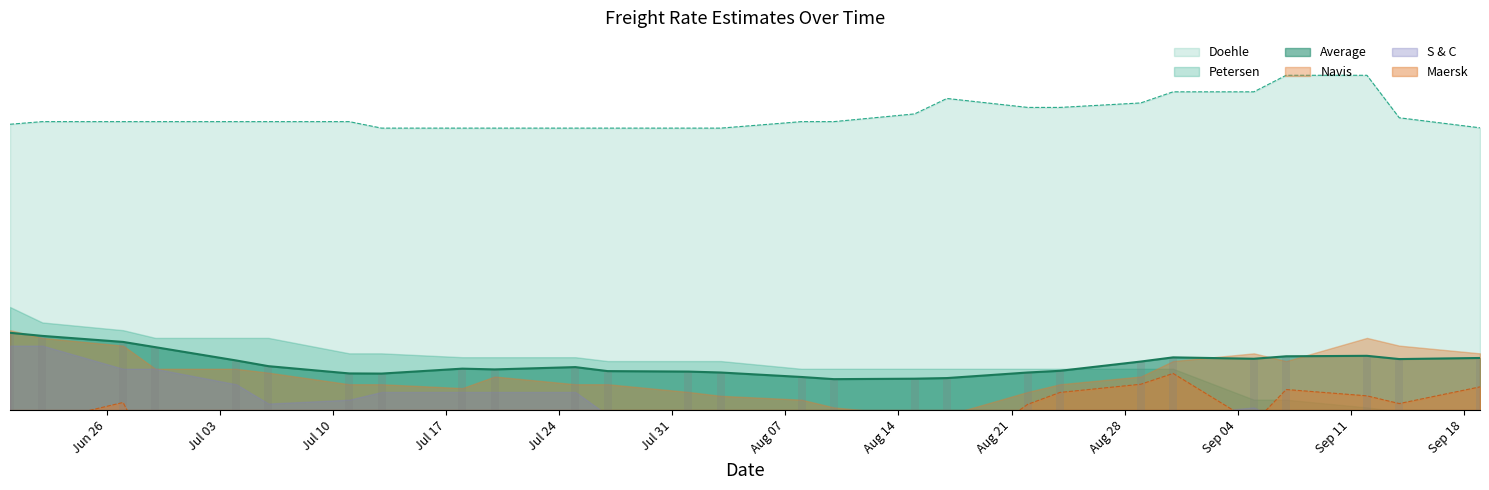

The value of Average at 08.08.2017 is 312. True or false?

False